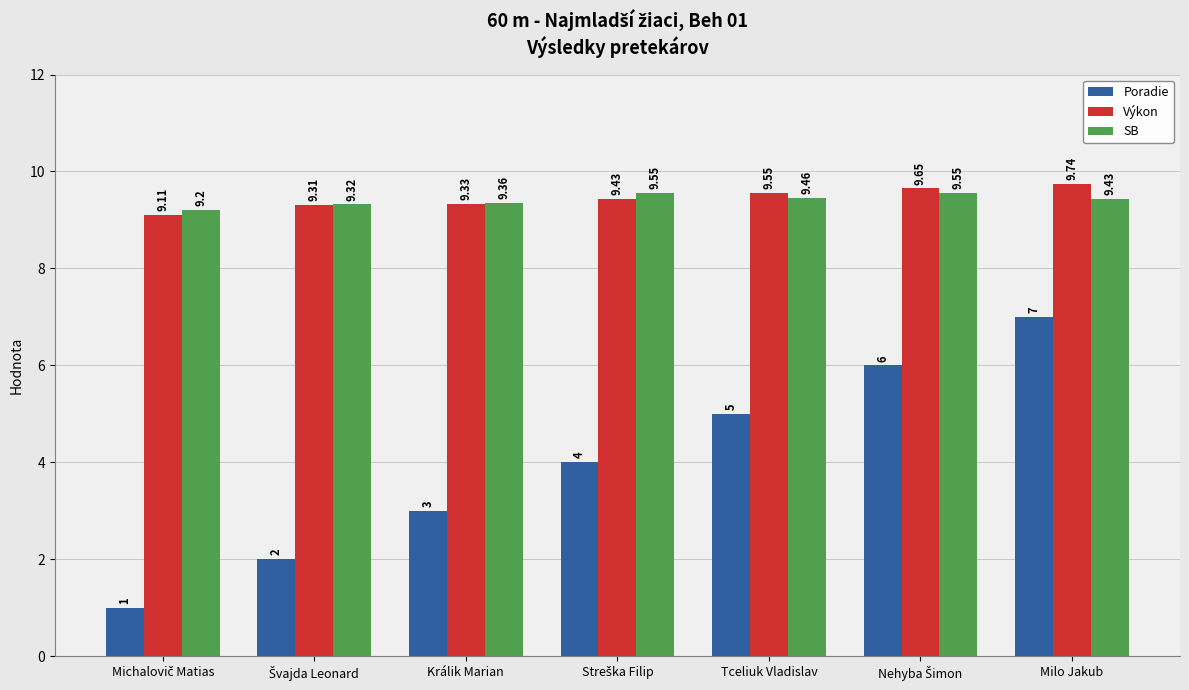

What is the average value of the SB series?

9.4